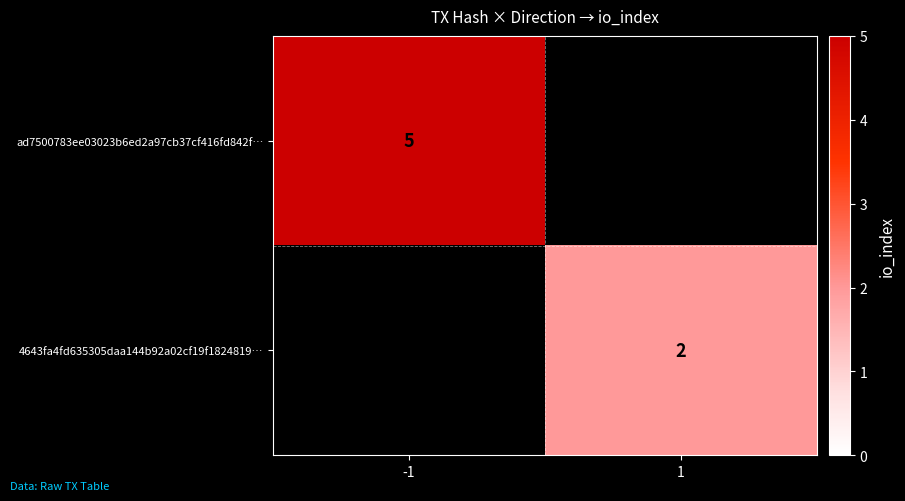

Is the value of ad7500783ee03023b6ed2a97cb37cf416fd842f… at -1 greater than the value of 4643fa4fd635305daa144b92a02cf19f1824819… at 1?

Yes